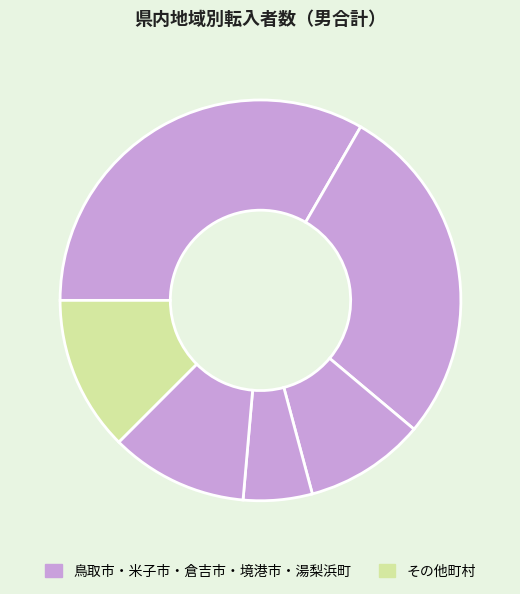

How many segments does this pie chart have?

6